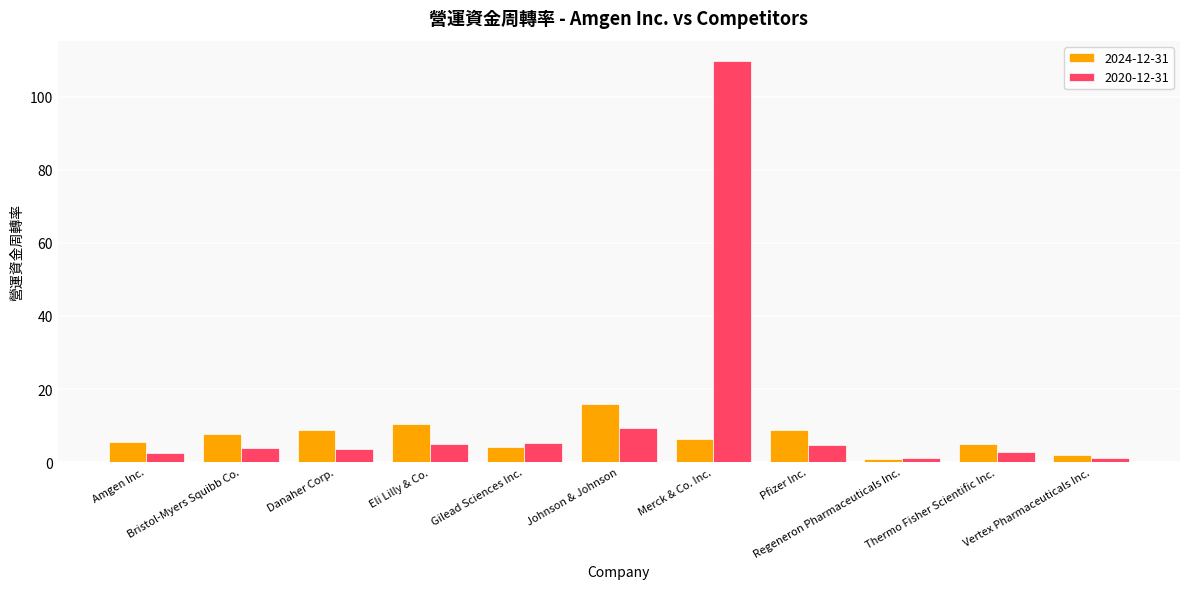

What is the label of the 8th bar from the left?

Pfizer Inc.